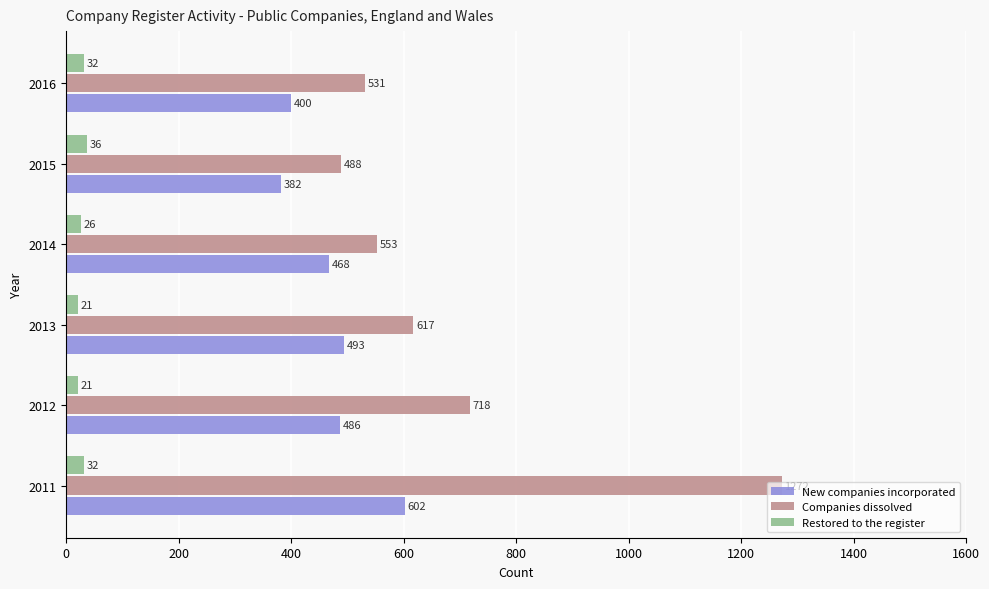

Which series changed the most between 2014 and 2015?

New companies incorporated